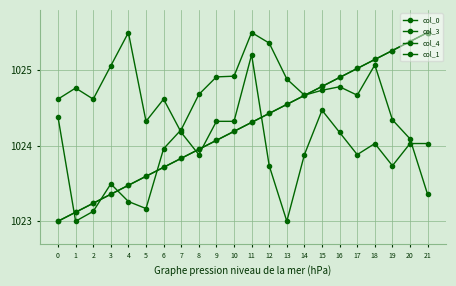

How many distinct data groups are displayed?

4